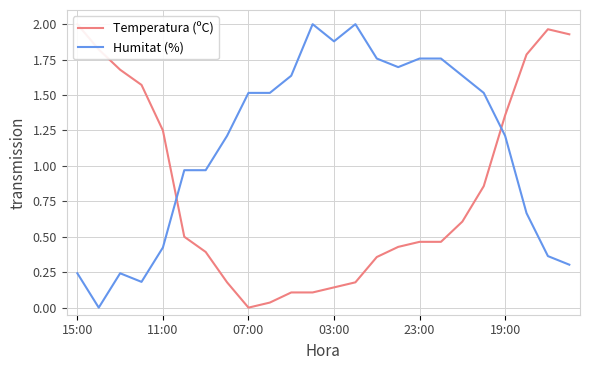

How many times do Humitat (%) and Temperatura (ºC) cross each other?

2